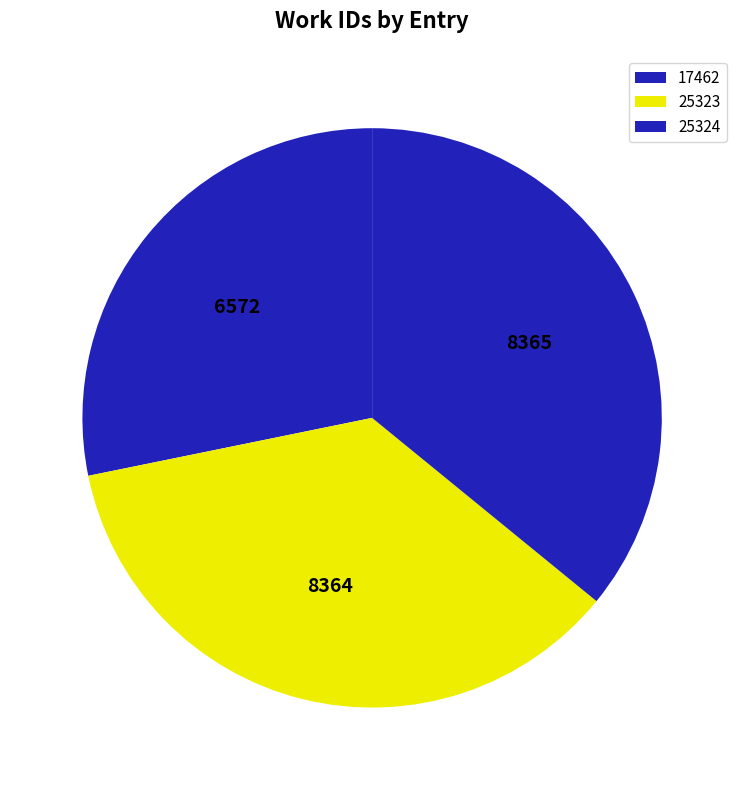

Is 25323 the majority of the pie?

No